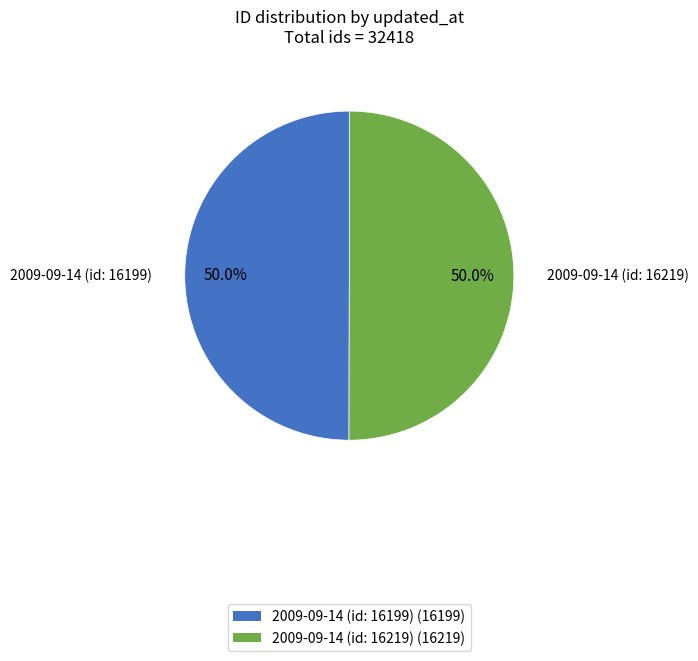

To the nearest percent, what percentage of the pie is 2009-09-14 (id: 16219)?

50%